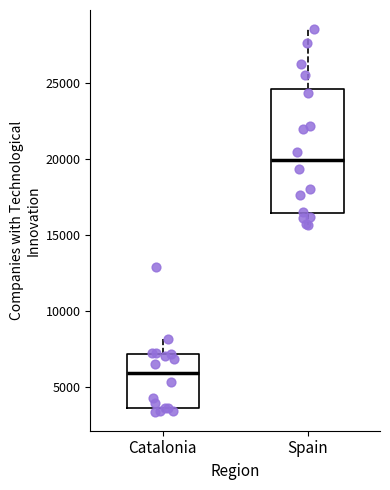

Reading left to right, transcribe this box plot: for each box, give where its median line is, the range the box spans, and where its two whiskers end, as read against the y-axis. The values are not printed on the chart, so give them approximately, as read against the axis.

Catalonia: median 6000, box 3500 to 7000, whiskers 3500 (just below the box's lower edge) to 8000
Spain: median 20000, box 16500 to 24500, whiskers 15500 to 28500